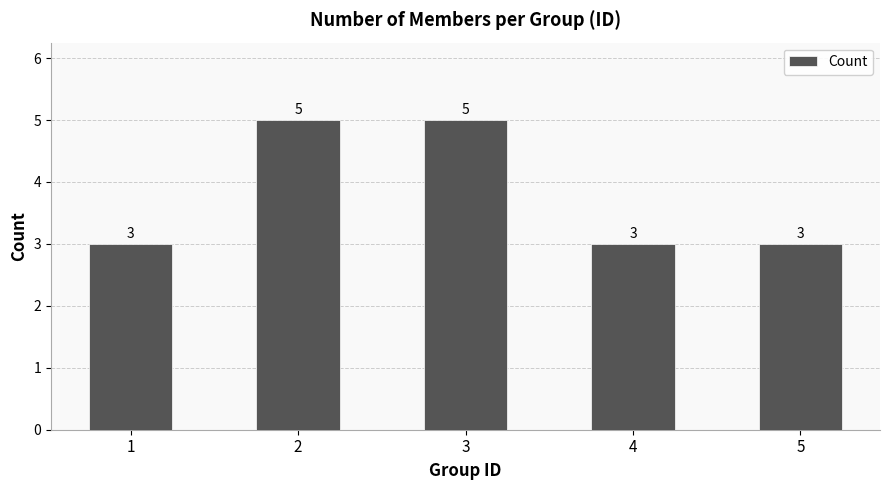

What is the minimum value shown in the chart?

3